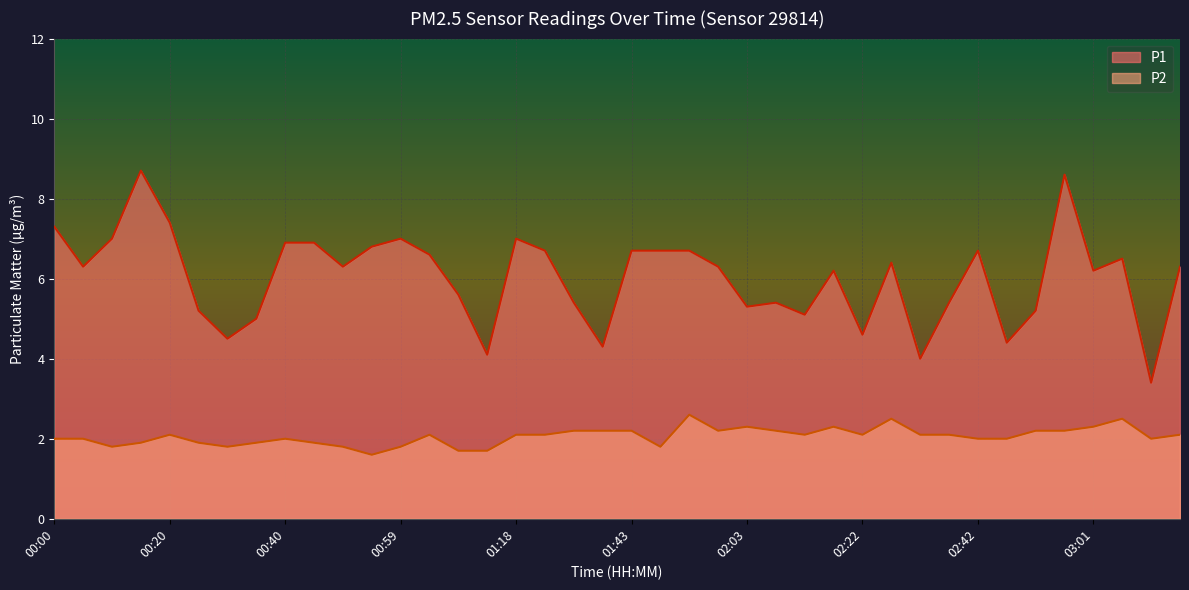

What is the highest value of the P2 series?

2.6